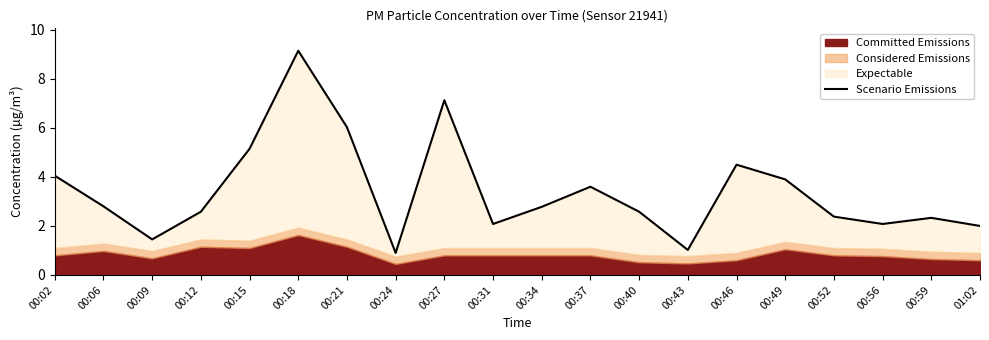

True or false: the data shows 2.8 at 00:06.

True